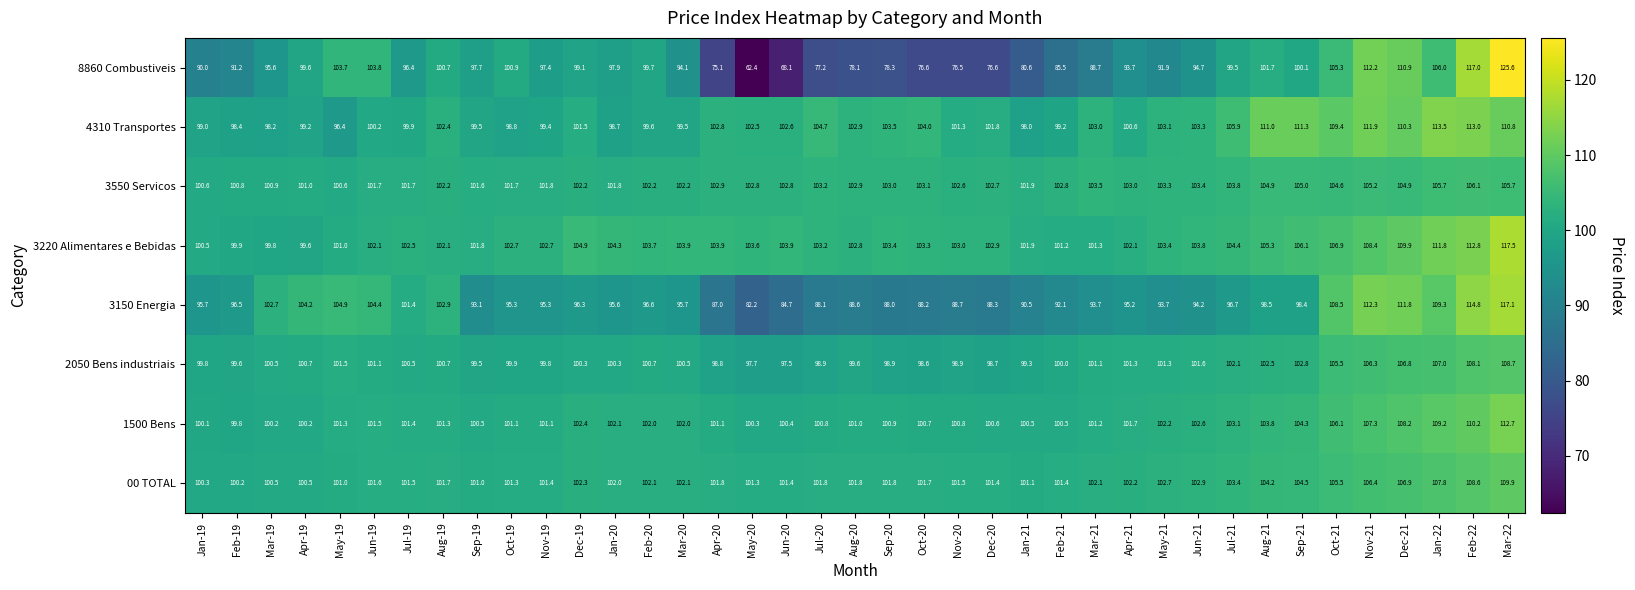

Where does the 3220 Alimentares e Bebidas series first go above 103?

Dec-19